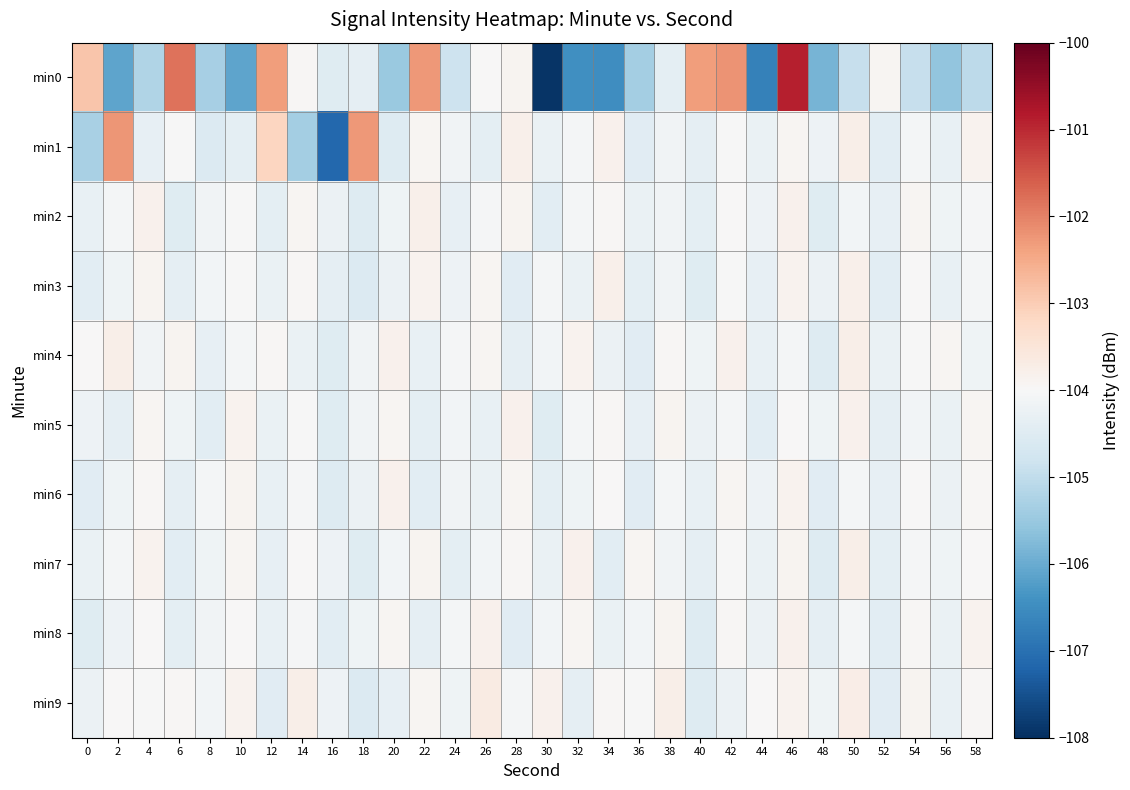

Reading left to right, what are all the values shown in this chart?

min0: 0=-102.9	2=-106.1	4=-105.2	6=-101.8	8=-105.3	10=-106.1	12=-102.3	14=-103.9	16=-104.5	18=-104.4	20=-105.5	22=-102.3	24=-104.8	26=-104.0	28=-103.9	30=-107.9	32=-106.5	34=-106.5	36=-105.4	38=-104.4	40=-102.3	42=-102.2	44=-106.7	46=-100.9	48=-105.9	50=-104.9	52=-103.9	54=-104.9	56=-105.6	58=-105.1
min1: 0=-105.3	2=-102.2	4=-104.3	6=-104.0	8=-104.6	10=-104.4	12=-103.1	14=-105.4	16=-107.1	18=-102.3	20=-104.5	22=-103.9	24=-104.2	26=-104.4	28=-103.8	30=-104.3	32=-104.1	34=-103.8	36=-104.5	38=-104.1	40=-104.4	42=-104.0	44=-104.3	46=-103.9	48=-104.2	50=-103.8	52=-104.4	54=-104.1	56=-104.3	58=-103.9
min2: 0=-104.3	2=-104.1	4=-103.8	6=-104.5	8=-104.1	10=-104.0	12=-104.4	14=-103.9	16=-104.2	18=-104.5	20=-104.2	22=-103.8	24=-104.3	26=-104.1	28=-103.9	30=-104.4	32=-104.1	34=-104.0	36=-104.3	38=-104.1	40=-104.4	42=-104.0	44=-104.2	46=-103.8	48=-104.5	50=-104.1	52=-104.3	54=-103.9	56=-104.2	58=-104.0
min3: 0=-104.4	2=-104.2	4=-103.9	6=-104.3	8=-104.1	10=-104.0	12=-104.3	14=-103.9	16=-104.4	18=-104.6	20=-104.2	22=-103.9	24=-104.2	26=-103.9	28=-104.4	30=-104.1	32=-104.3	34=-103.8	36=-104.4	38=-104.2	40=-104.5	42=-104.0	44=-104.3	46=-103.8	48=-104.2	50=-103.8	52=-104.4	54=-104.0	56=-104.3	58=-104.1
min4: 0=-104.0	2=-103.8	4=-104.2	6=-103.9	8=-104.3	10=-104.1	12=-103.9	14=-104.3	16=-104.5	18=-104.1	20=-103.8	22=-104.3	24=-104.0	26=-103.9	28=-104.4	30=-104.1	32=-103.9	34=-104.2	36=-104.4	38=-104.0	40=-104.2	42=-103.8	44=-104.3	46=-104.1	48=-104.5	50=-103.8	52=-104.3	54=-104.0	56=-103.9	58=-104.2
min5: 0=-104.2	2=-104.3	4=-103.9	6=-104.2	8=-104.4	10=-103.9	12=-104.3	14=-104.0	16=-104.5	18=-104.1	20=-103.9	22=-104.4	24=-104.1	26=-104.3	28=-103.8	30=-104.5	32=-104.1	34=-104.0	36=-104.3	38=-103.9	40=-104.2	42=-104.1	44=-104.4	46=-104.0	48=-104.2	50=-103.8	52=-104.4	54=-104.1	56=-104.3	58=-103.9
min6: 0=-104.4	2=-104.2	4=-104.0	6=-104.4	8=-104.1	10=-103.9	12=-104.3	14=-104.1	16=-104.5	18=-104.2	20=-103.8	22=-104.4	24=-104.1	26=-104.3	28=-103.9	30=-104.4	32=-104.2	34=-104.0	36=-104.5	38=-104.1	40=-104.3	42=-103.9	44=-104.2	46=-103.8	48=-104.5	50=-104.1	52=-104.3	54=-104.0	56=-104.2	58=-104.0
min7: 0=-104.3	2=-104.1	4=-103.9	6=-104.4	8=-104.2	10=-103.9	12=-104.3	14=-104.0	16=-104.2	18=-104.5	20=-104.1	22=-103.9	24=-104.4	26=-104.1	28=-104.0	30=-104.3	32=-103.8	34=-104.4	36=-103.9	38=-104.2	40=-104.4	42=-104.0	44=-104.3	46=-103.9	48=-104.5	50=-103.8	52=-104.4	54=-104.0	56=-104.2	58=-104.0
min8: 0=-104.5	2=-104.2	4=-104.0	6=-104.4	8=-104.1	10=-104.0	12=-104.3	14=-104.0	16=-104.4	18=-104.2	20=-103.9	22=-104.3	24=-104.1	26=-103.8	28=-104.4	30=-104.1	32=-103.9	34=-104.3	36=-104.1	38=-103.9	40=-104.5	42=-104.0	44=-104.2	46=-103.8	48=-104.4	50=-104.1	52=-104.4	54=-103.9	56=-104.3	58=-103.9
min9: 0=-104.2	2=-104.0	4=-104.0	6=-104.0	8=-104.1	10=-103.9	12=-104.5	14=-103.8	16=-104.2	18=-104.6	20=-104.3	22=-103.9	24=-104.2	26=-103.7	28=-104.1	30=-103.8	32=-104.4	34=-103.9	36=-104.0	38=-103.8	40=-104.5	42=-104.2	44=-104.0	46=-103.8	48=-104.2	50=-103.7	52=-104.4	54=-103.9	56=-104.3	58=-104.0